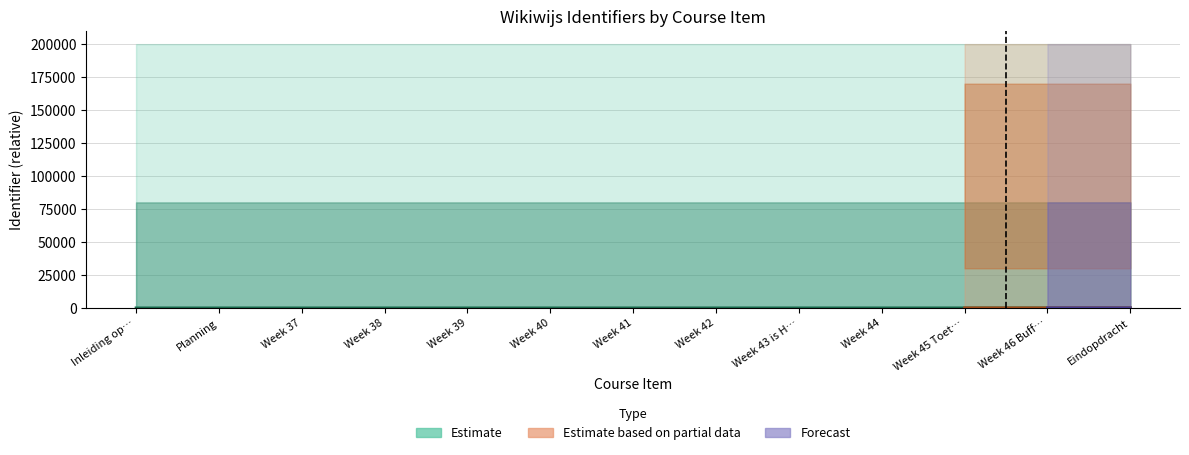

Is it true that the value at Eindopdracht is 56?

False